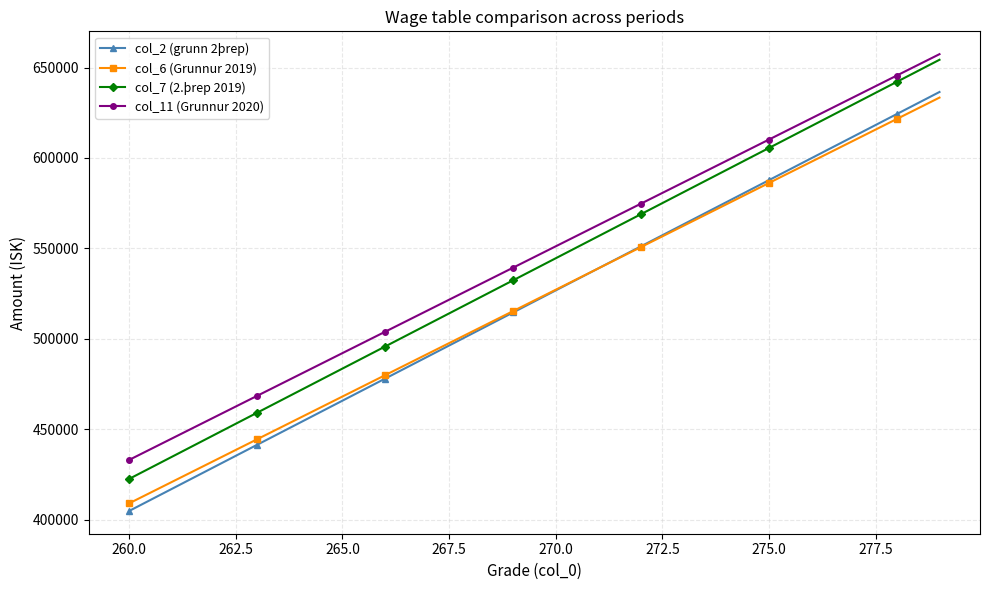

What is the maximum value for col_7 (2.þrep 2019)?

654278.4